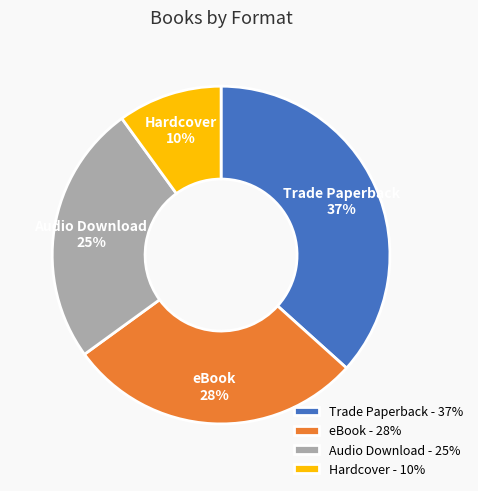

Combined, do eBook and Hardcover account for over 50%?

No